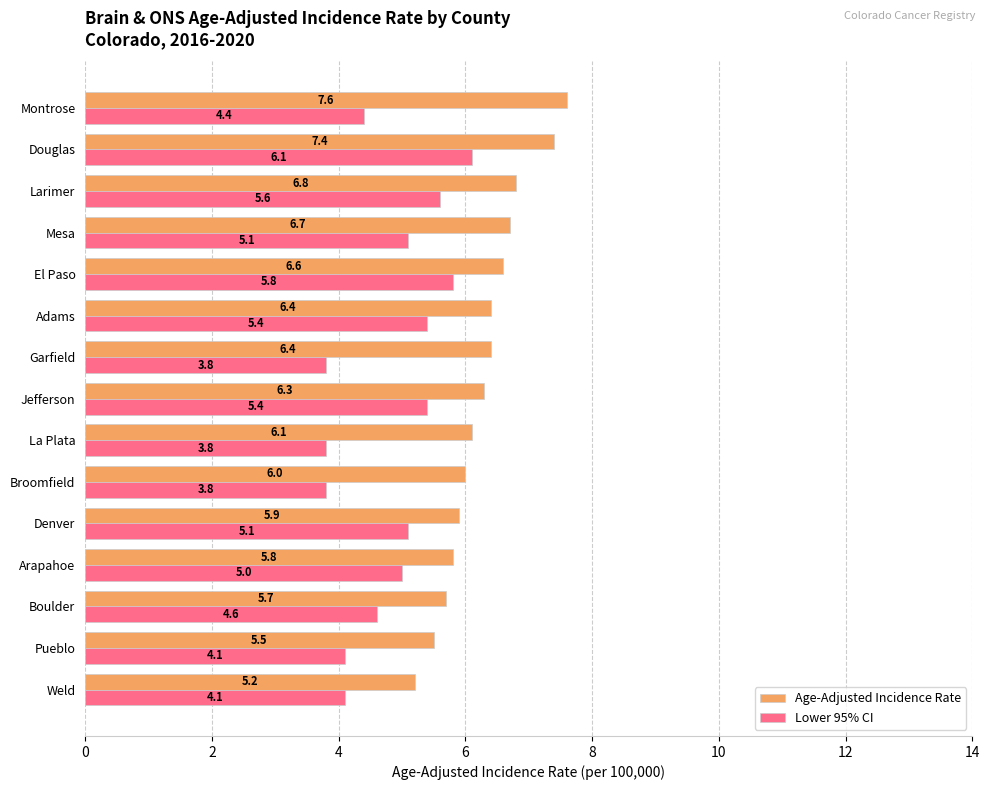

Which series has the widest spread of values?

Age-Adjusted Incidence Rate